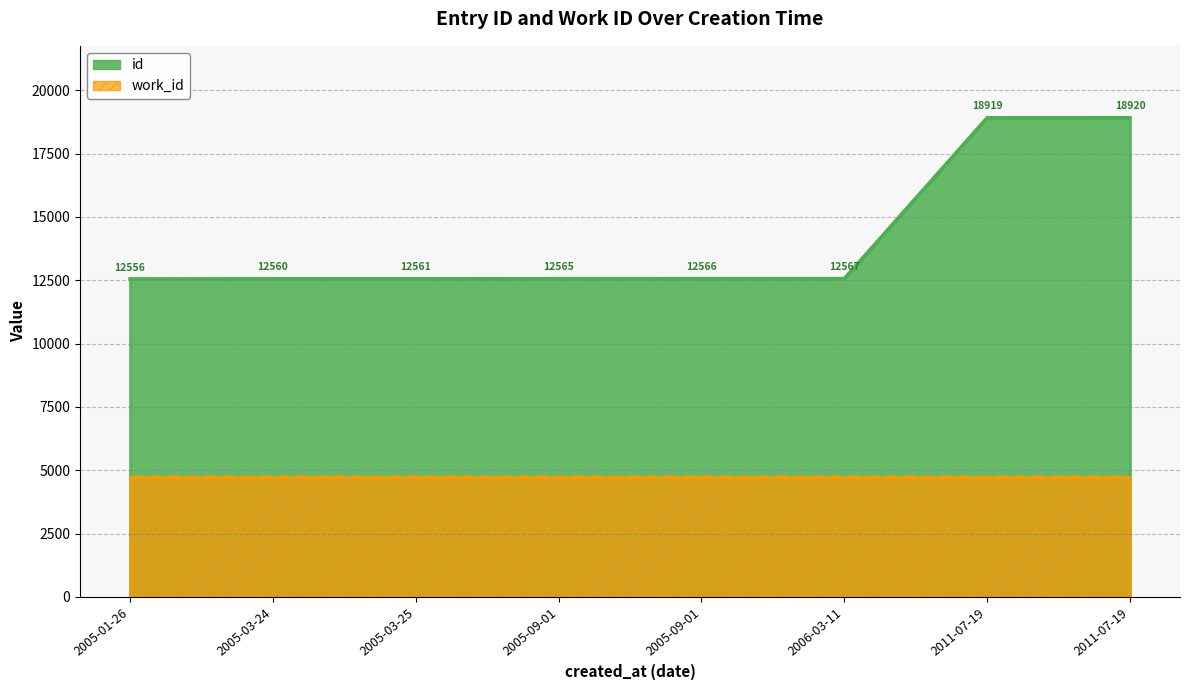

Count the number of categories in the chart.

8